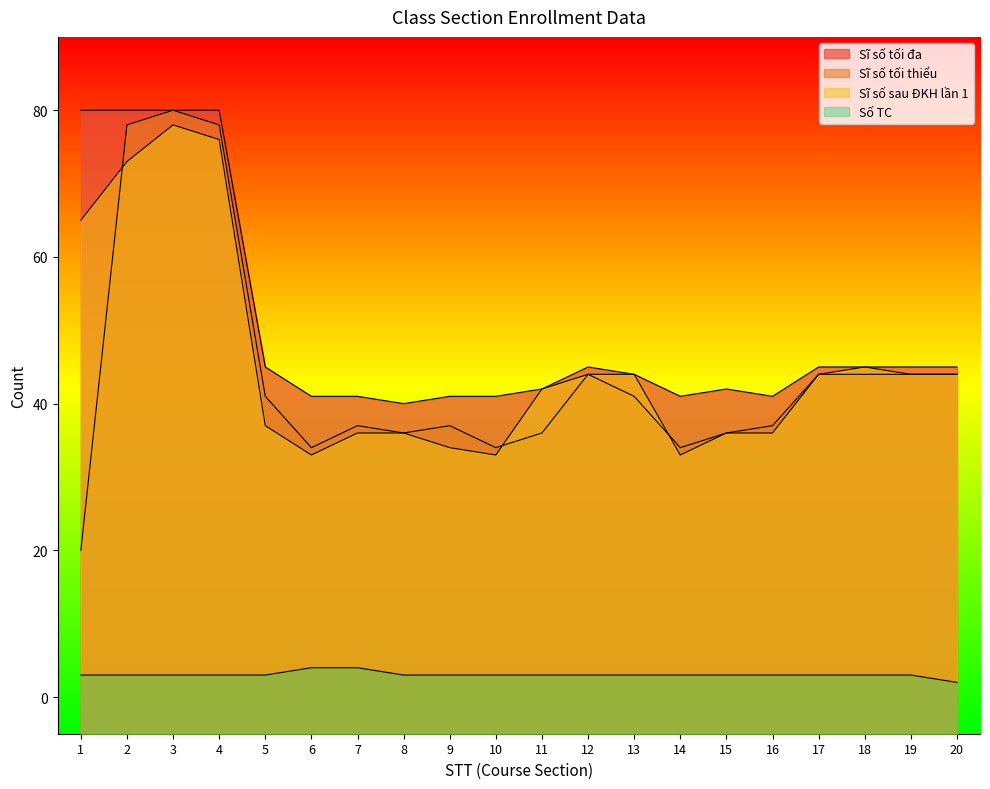

Reading left to right, transcribe all the data shown in this chart.

Sĩ số tối đa: 1=80	2=80	3=80	4=80	5=45	6=41	7=41	8=40	9=41	10=41	11=42	12=45	13=44	14=41	15=42	16=41	17=45	18=45	19=45	20=45
Sĩ số tối thiểu: 1=20	2=78	3=80	4=78	5=41	6=34	7=37	8=36	9=37	10=34	11=36	12=44	13=41	14=34	15=36	16=37	17=44	18=44	19=44	20=44
Sĩ số sau ĐKH lần 1: 1=65	2=73	3=78	4=76	5=37	6=33	7=36	8=36	9=34	10=33	11=42	12=44	13=44	14=33	15=36	16=36	17=44	18=45	19=44	20=44
Số TC: 1=3	2=3	3=3	4=3	5=3	6=4	7=4	8=3	9=3	10=3	11=3	12=3	13=3	14=3	15=3	16=3	17=3	18=3	19=3	20=2